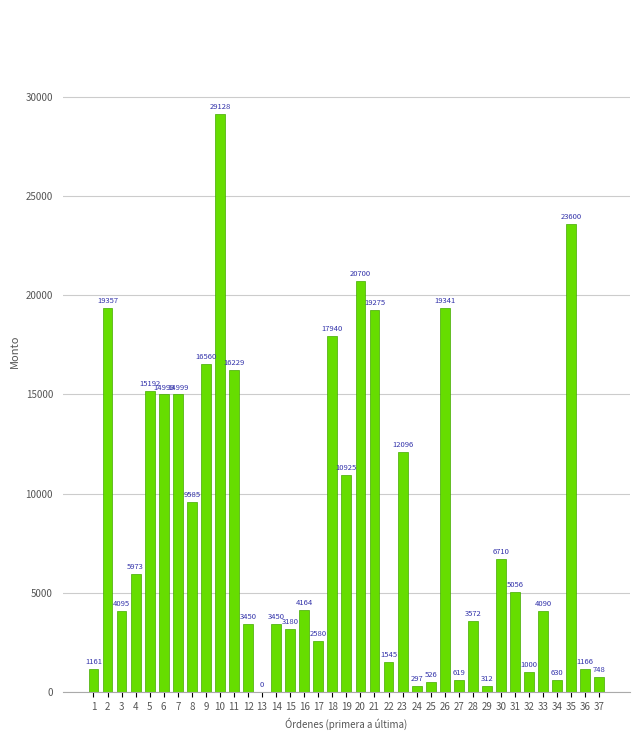

What is the sum of the values at 7 and 6?

29998